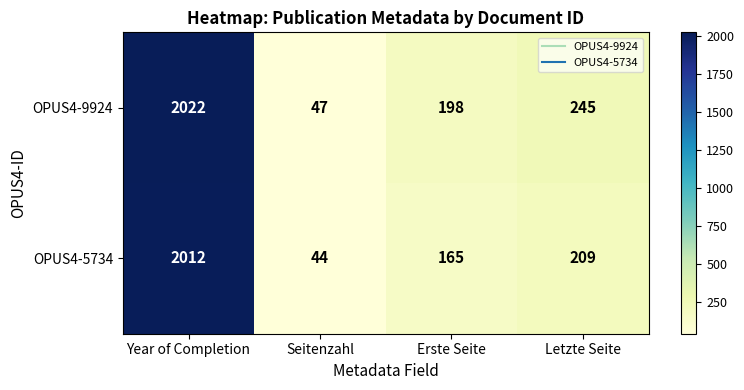

Which series has the widest spread of values?

OPUS4-9924